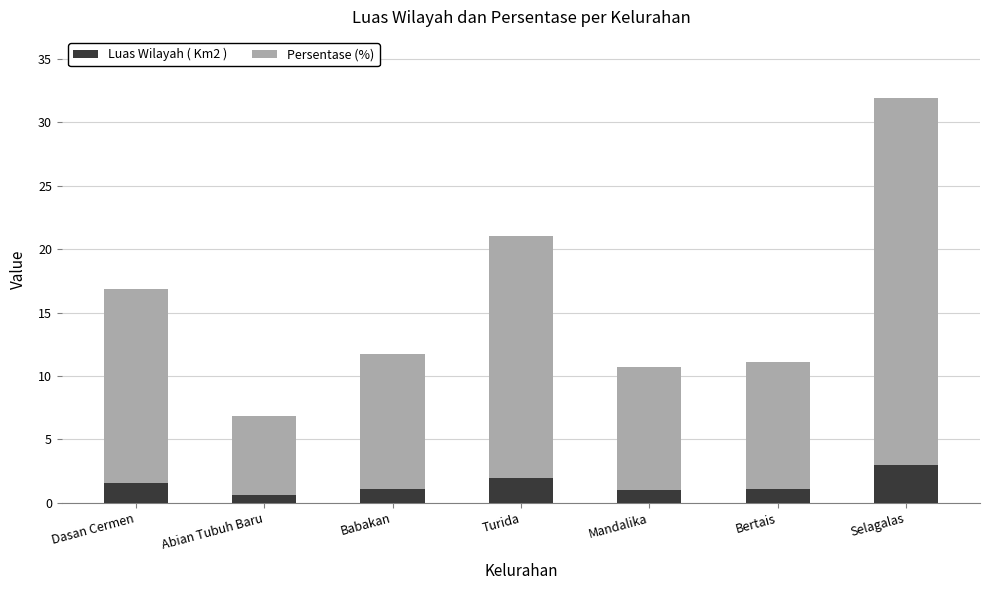

What is the maximum value for Luas Wilayah ( Km2 )?

3.0